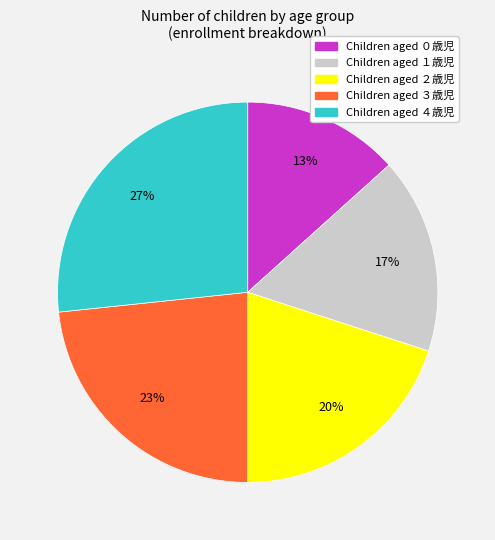

Is there a majority slice in this chart?

No